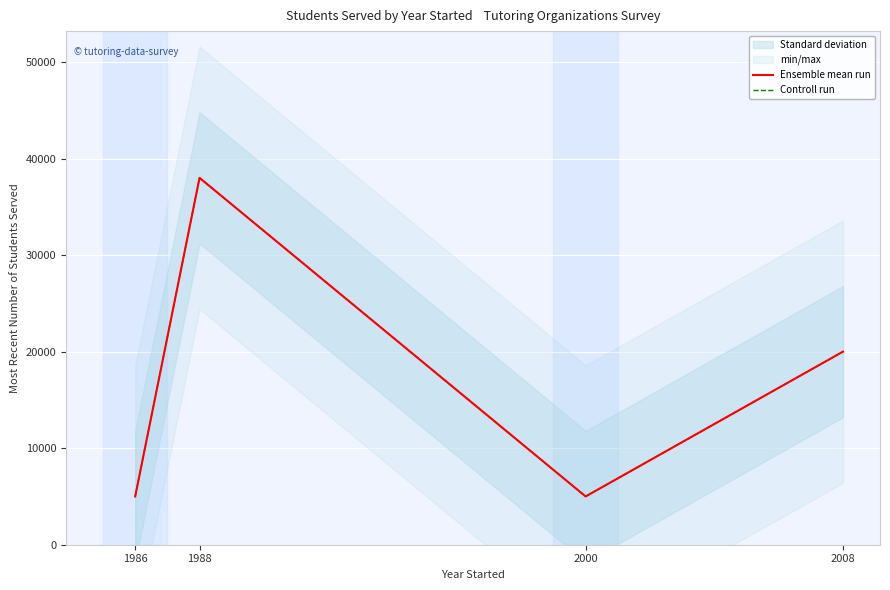

How many lines are shown in the chart?

2